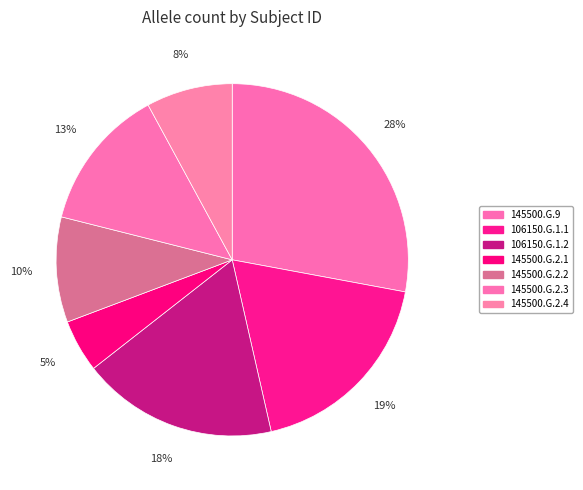

Does 145500.G.2.4 account for over 50% of the chart?

No